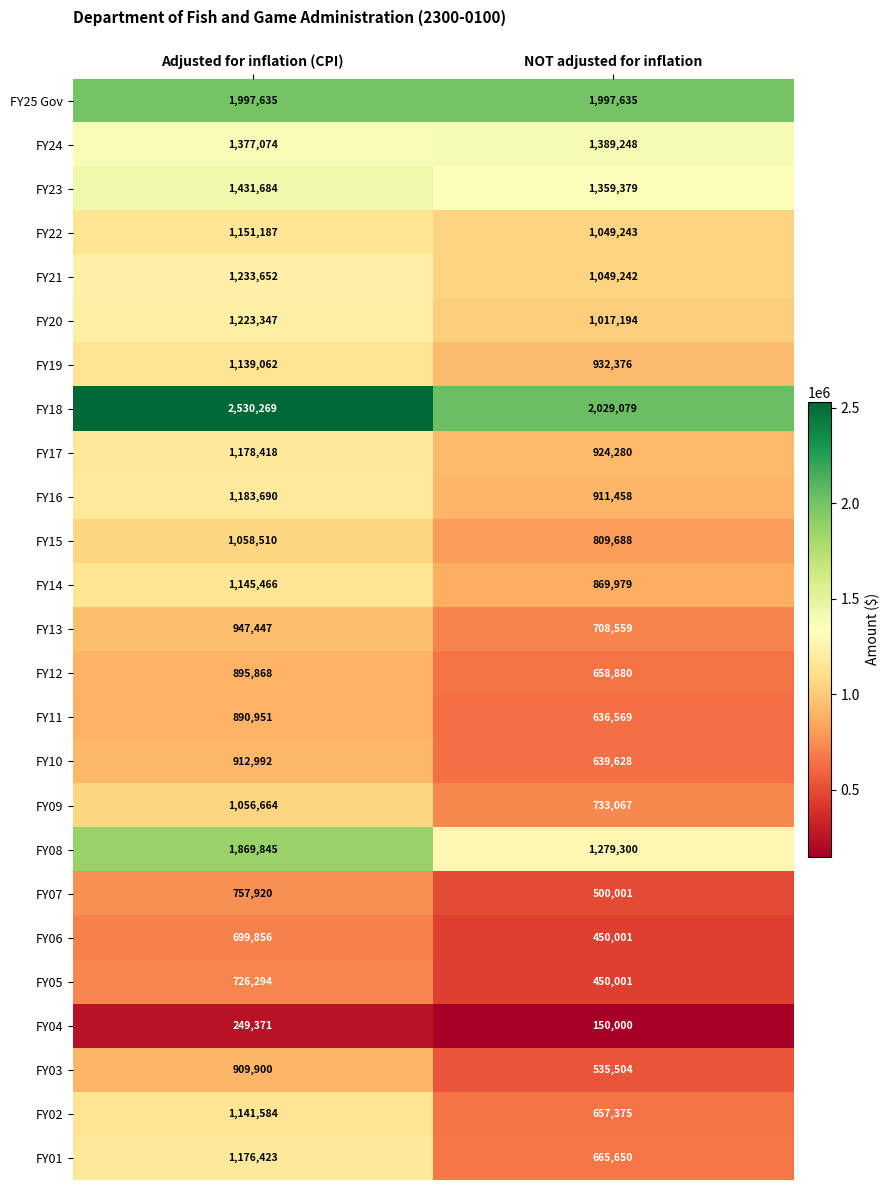

The FY16 series shows 1183690 at Adjusted for inflation (CPI). True or false?

True